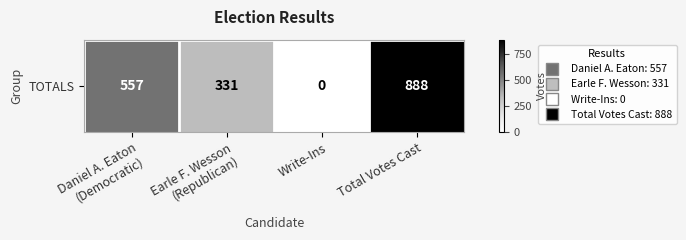

Approximately how many times larger is the value at Total Votes Cast compared to Daniel A. Eaton
(Democratic)?

1.6